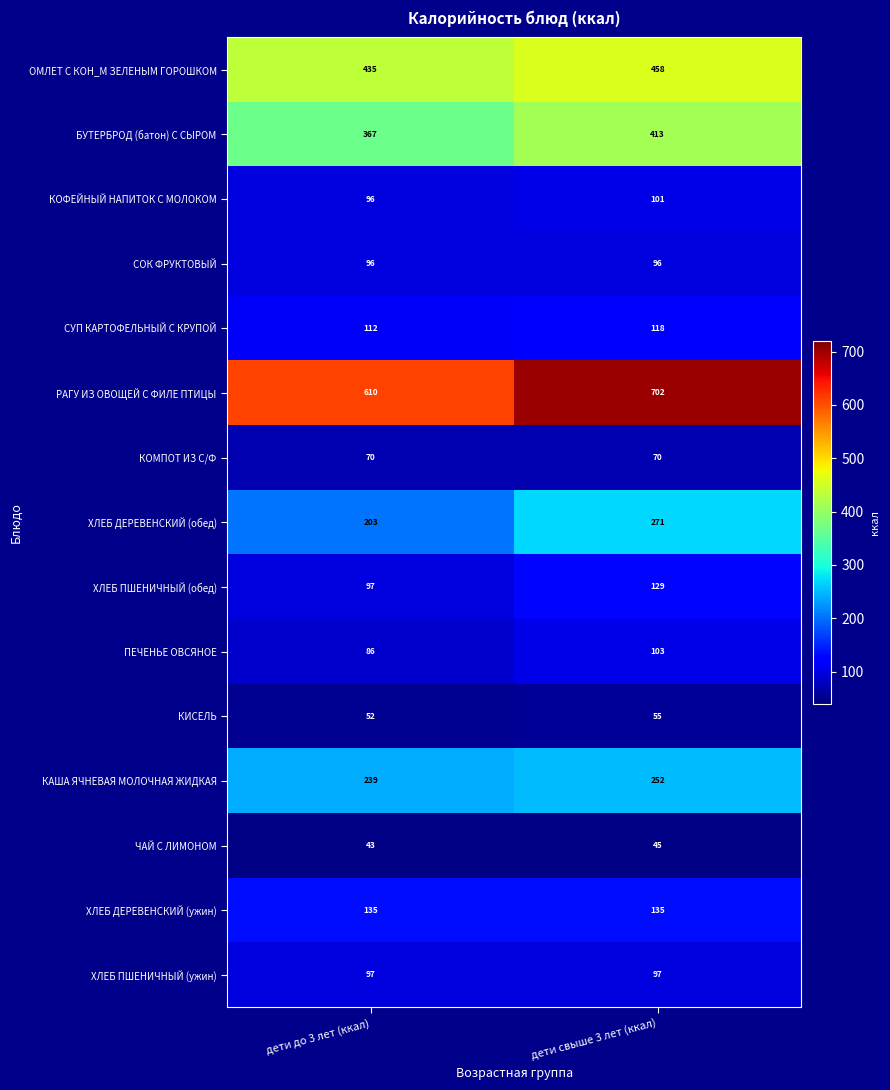

What is the maximum value shown in the chart?

702